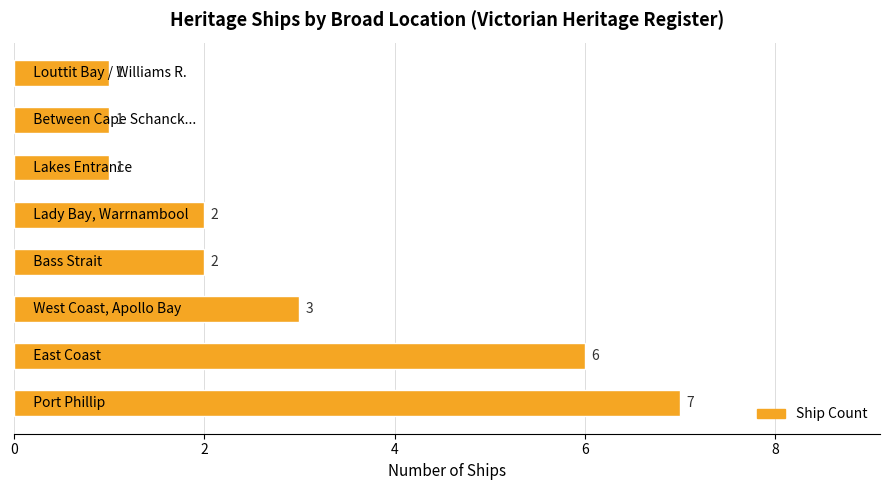

What is the sum of all values?

23